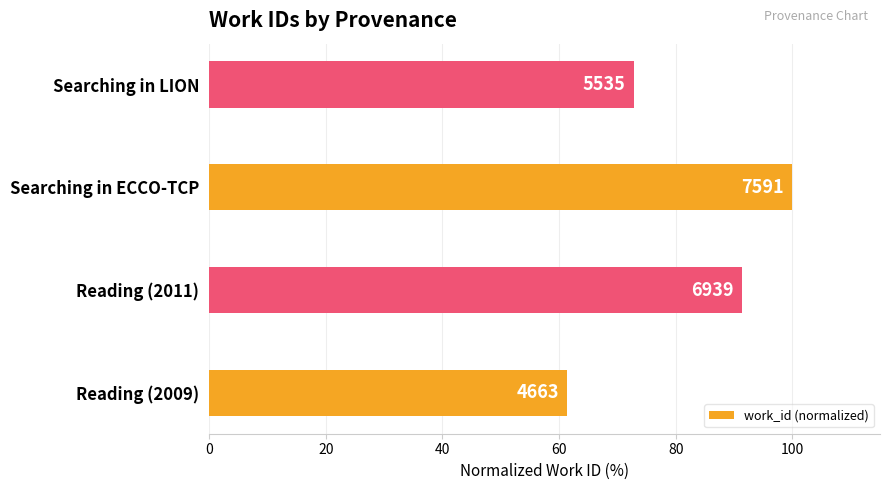

Are the bars horizontal?

Yes